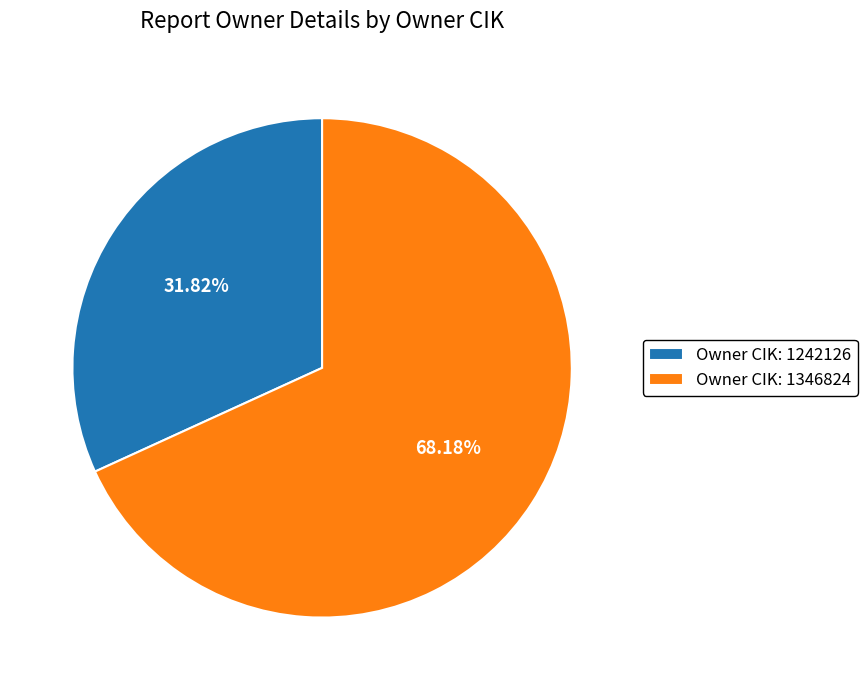

Combined, do Owner CIK: 1346824 and Owner CIK: 1242126 account for over 50%?

Yes